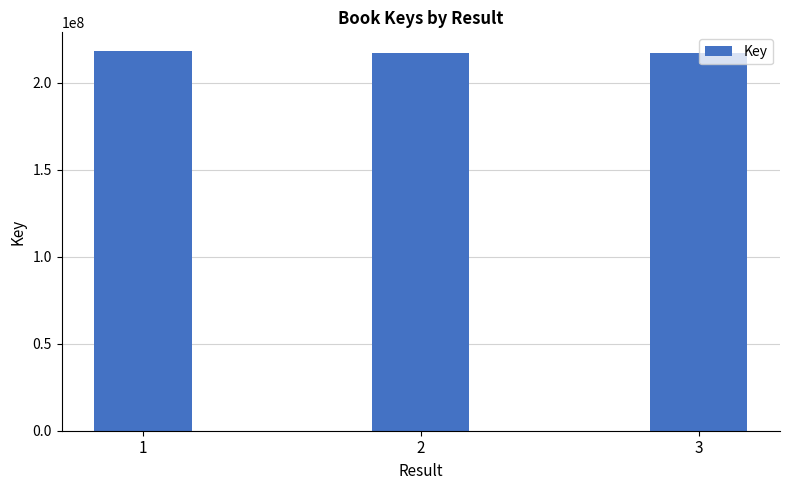

What is the ratio of the value at 2 to the value at 3?

1.0